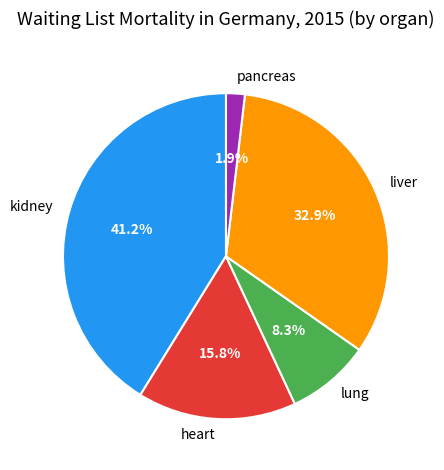

Does kidney account for over 50% of the chart?

No